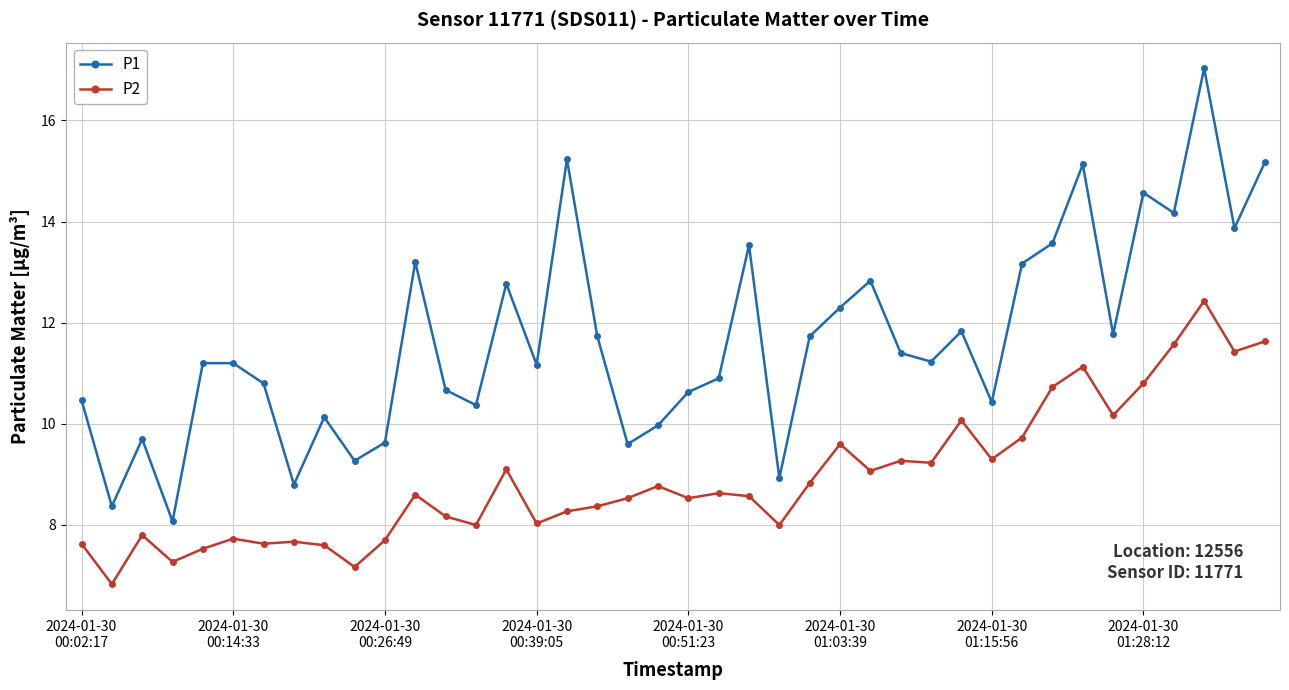

Does the chart display data point markers on the line(s)?

Yes